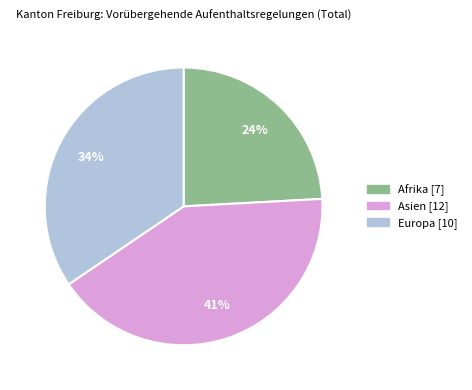

Approximately how many times larger is the value at Afrika compared to Asien?

0.6